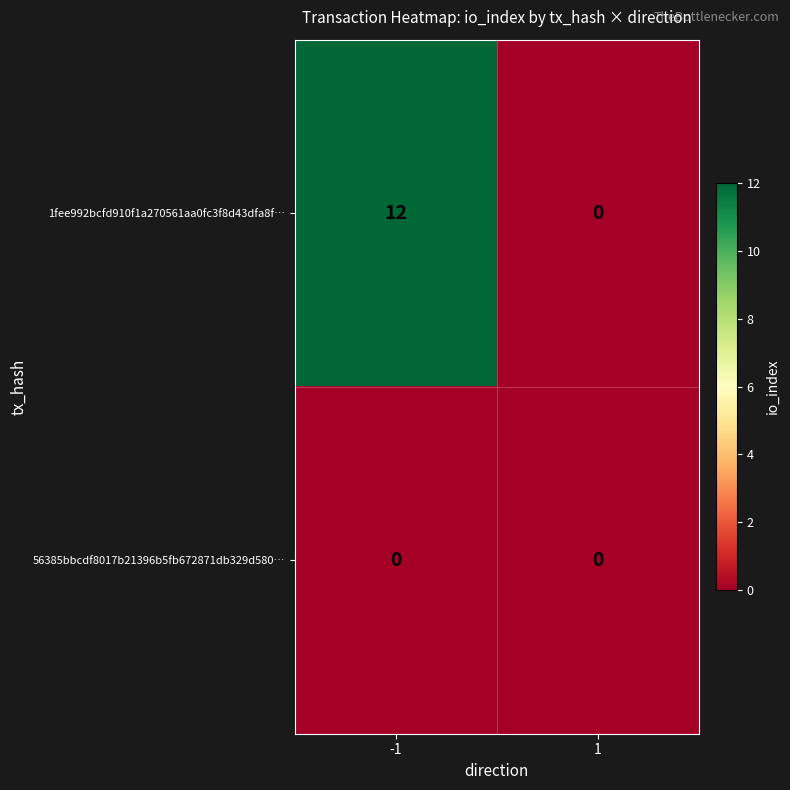

Is it true that 1fee992bcfd910f1a270561aa0fc3f8d43dfa8f… equals 0 at 1?

True